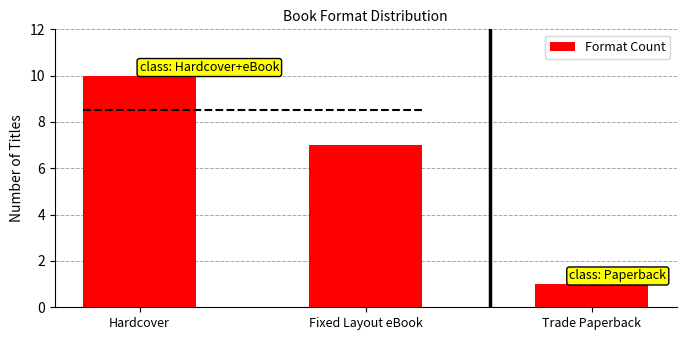

Between Hardcover and Trade Paperback, which is larger?

Hardcover